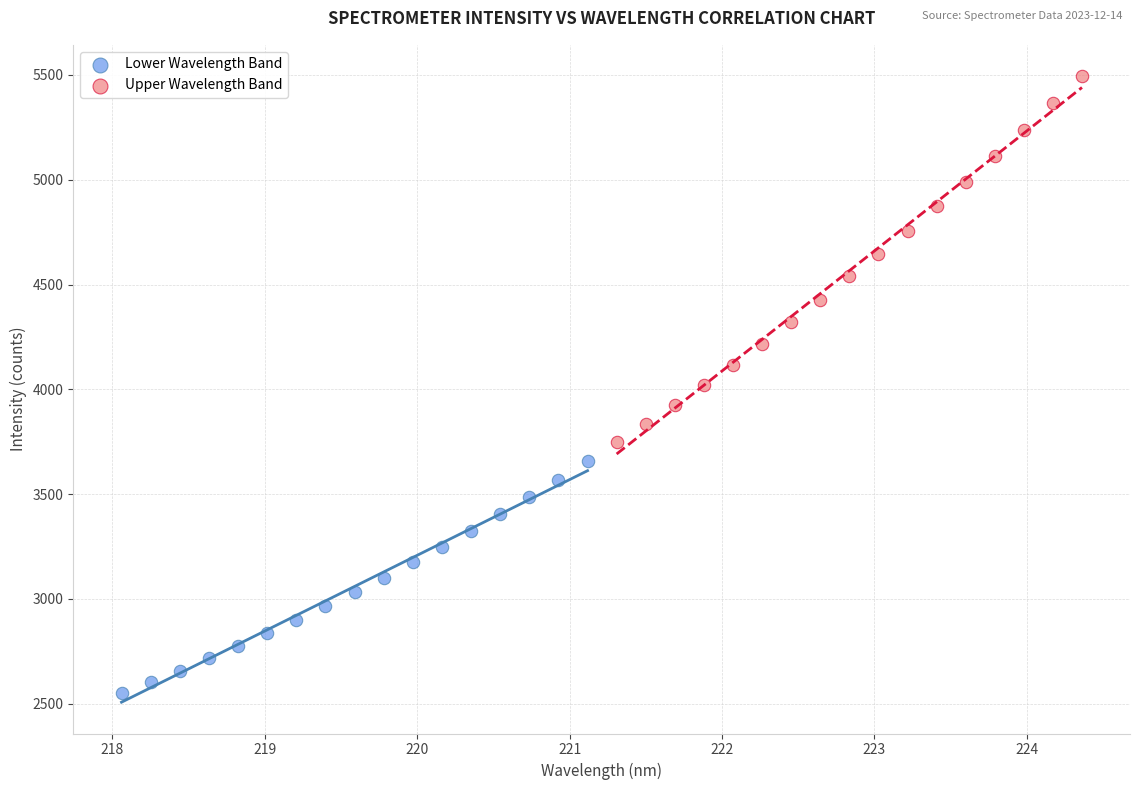

Which series has the largest Y range (max minus min)?

Upper Wavelength Band